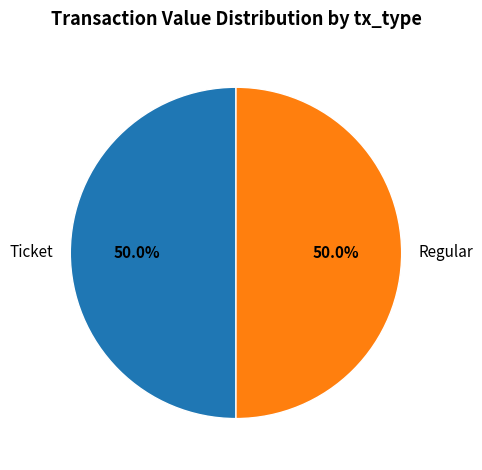

What is the ratio of the value at Regular to the value at Ticket?

1.0